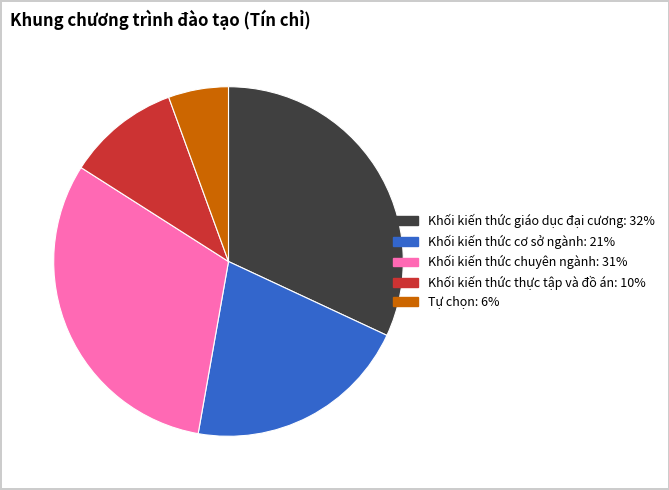

Which has a higher value, Khối kiến thức giáo dục đại cương or Khối kiến thức thực tập và đồ án?

Khối kiến thức giáo dục đại cương